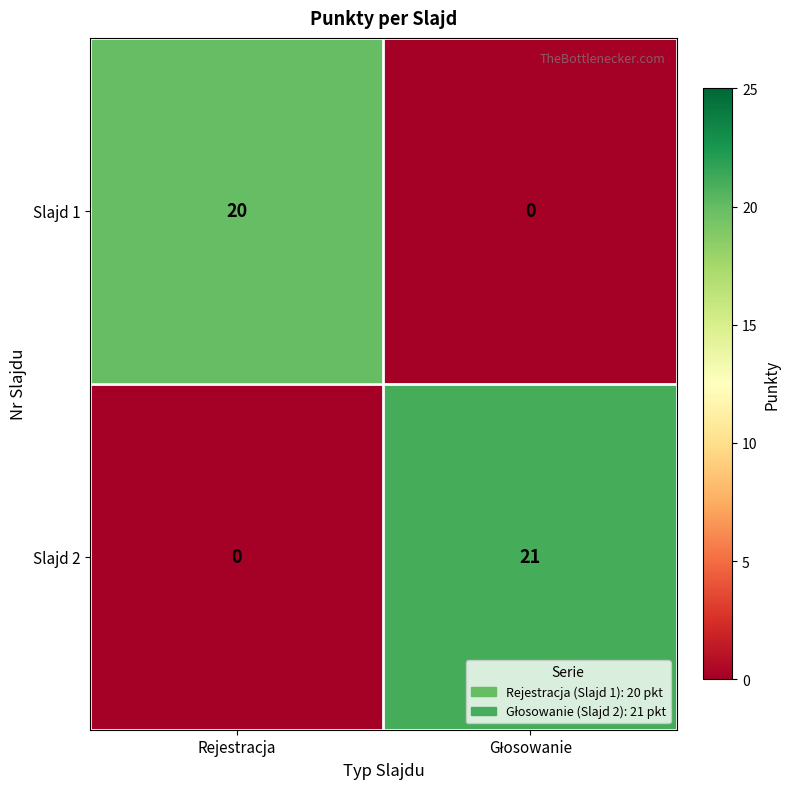

Reading left to right, list all the values displayed in this chart.

Slajd 1: 20	0
Slajd 2: 0	21